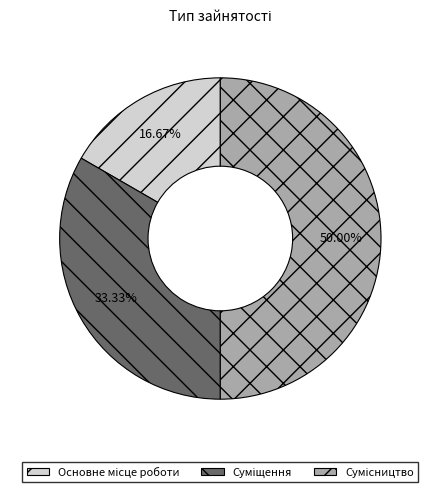

How many slices are in this pie chart?

3